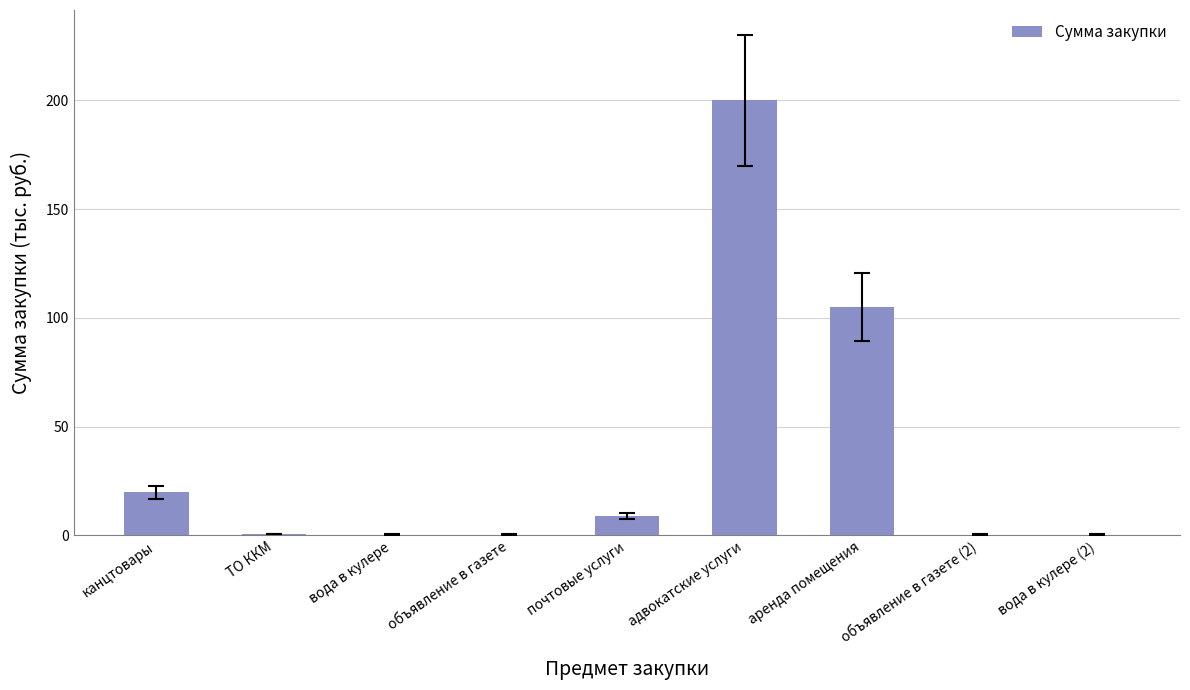

What is the change in value from адвокатские услуги to аренда помещения?

-95.0